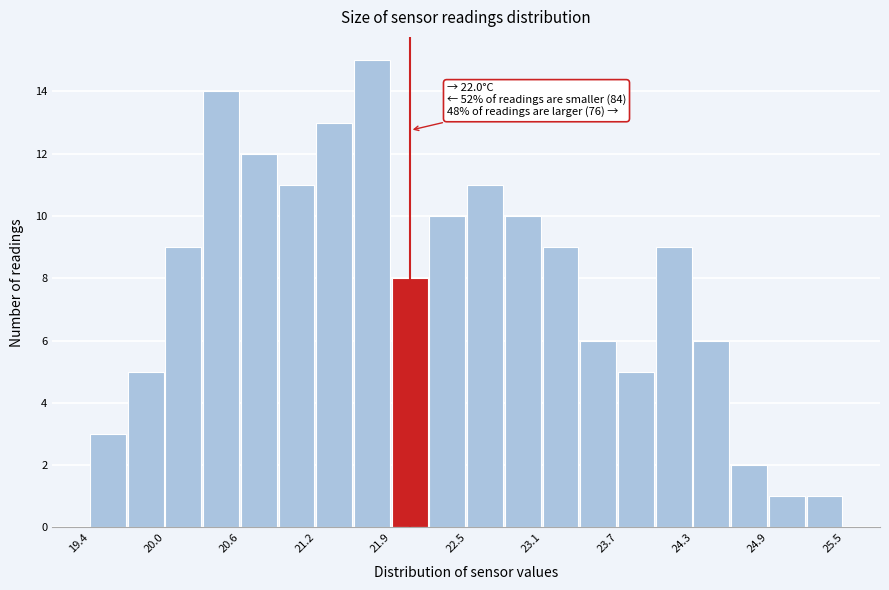

Read against the x-axis, roughly where is the centre of the tallest bar?

21.7